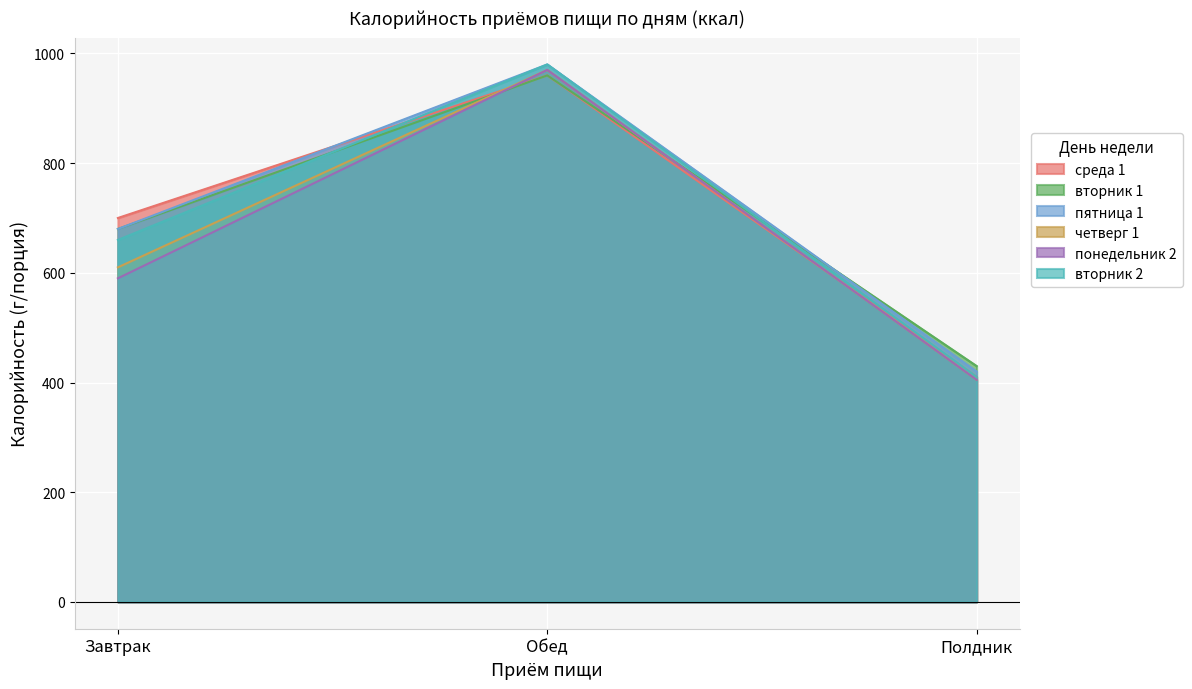

Which series has the widest spread of values?

вторник 2